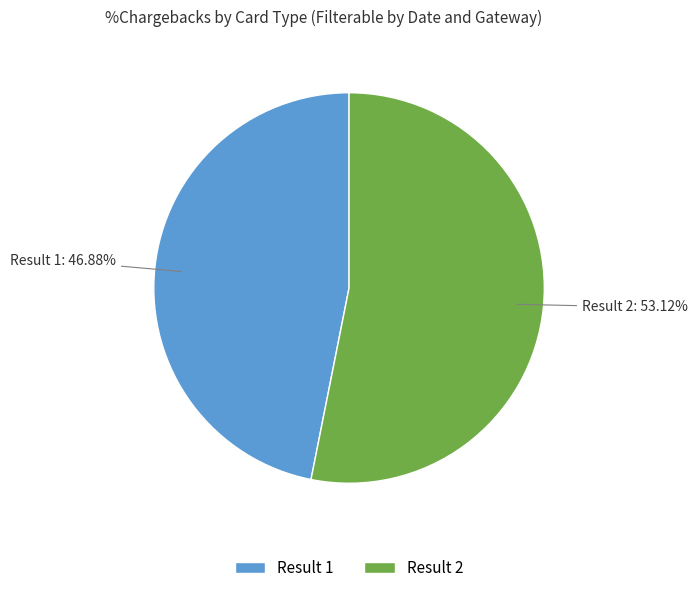

To the nearest percent, what is the average slice percentage?

50%